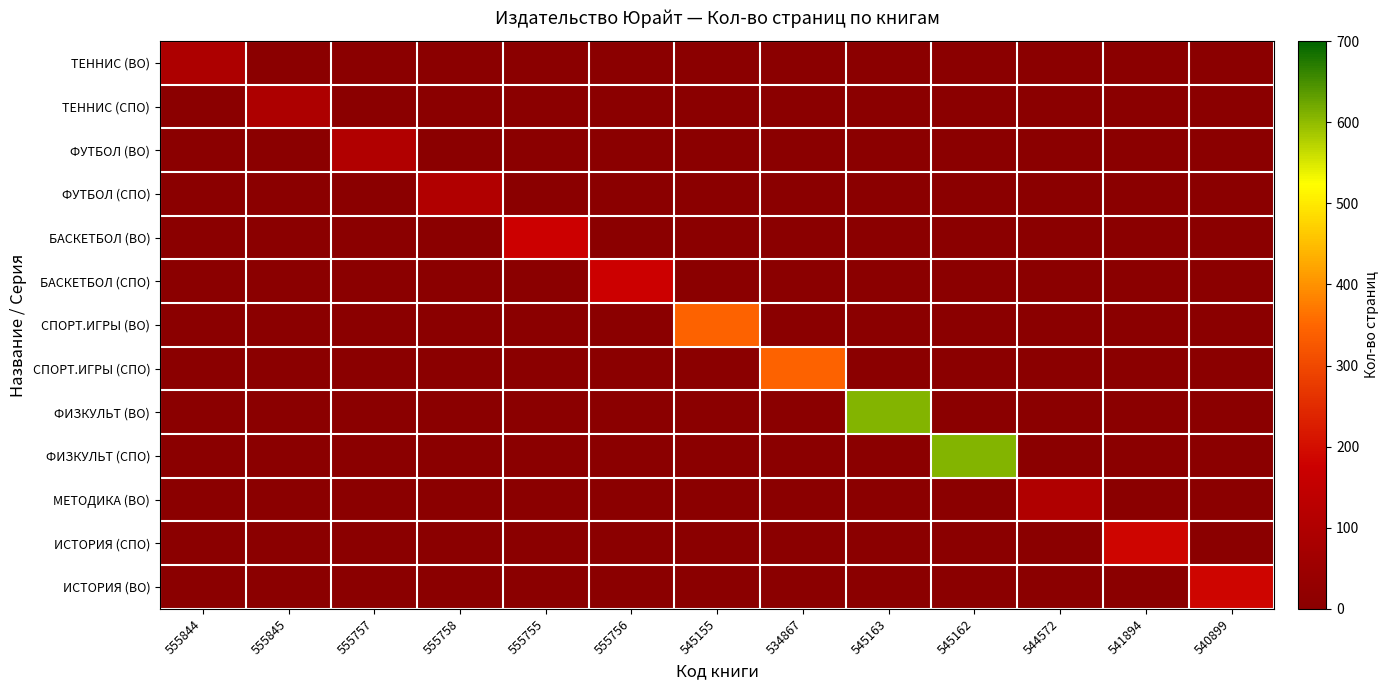

How many data points does each series have?

13